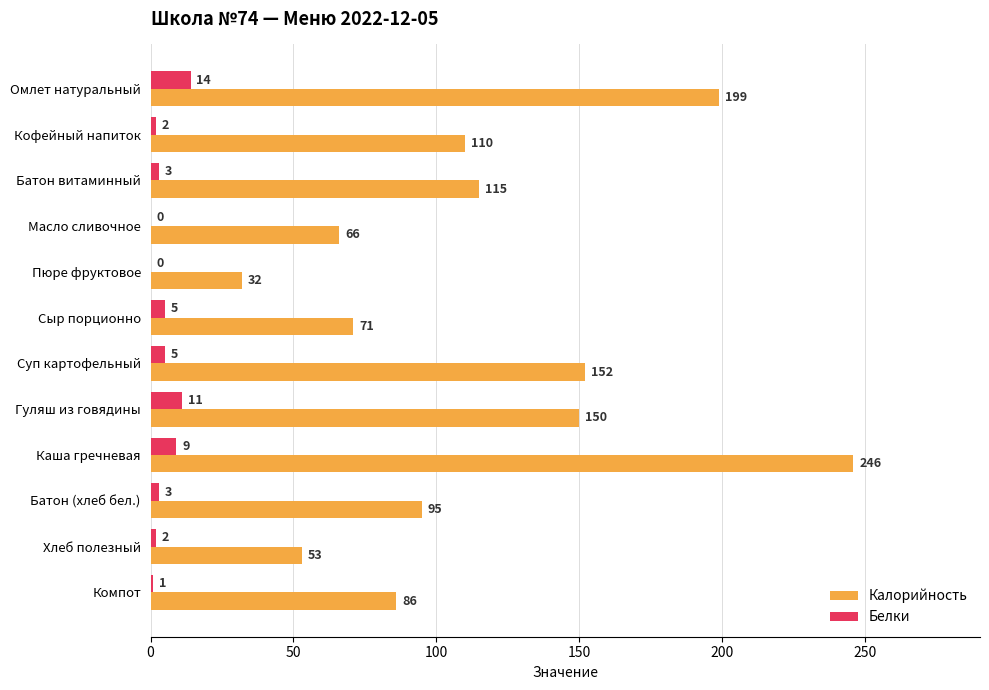

What is the greatest value displayed?

246